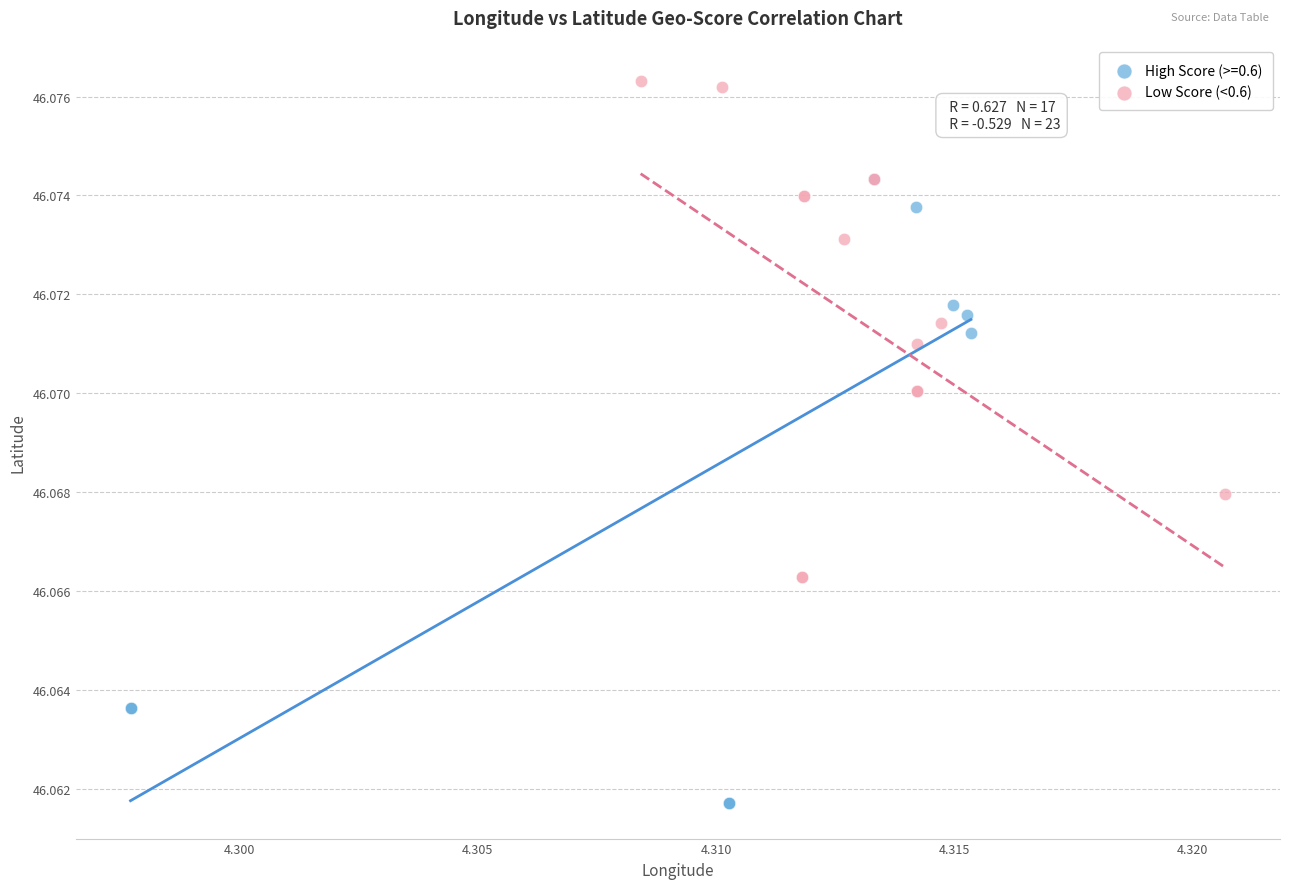

Which series reaches the minimum Y coordinate?

High Score (>=0.6)